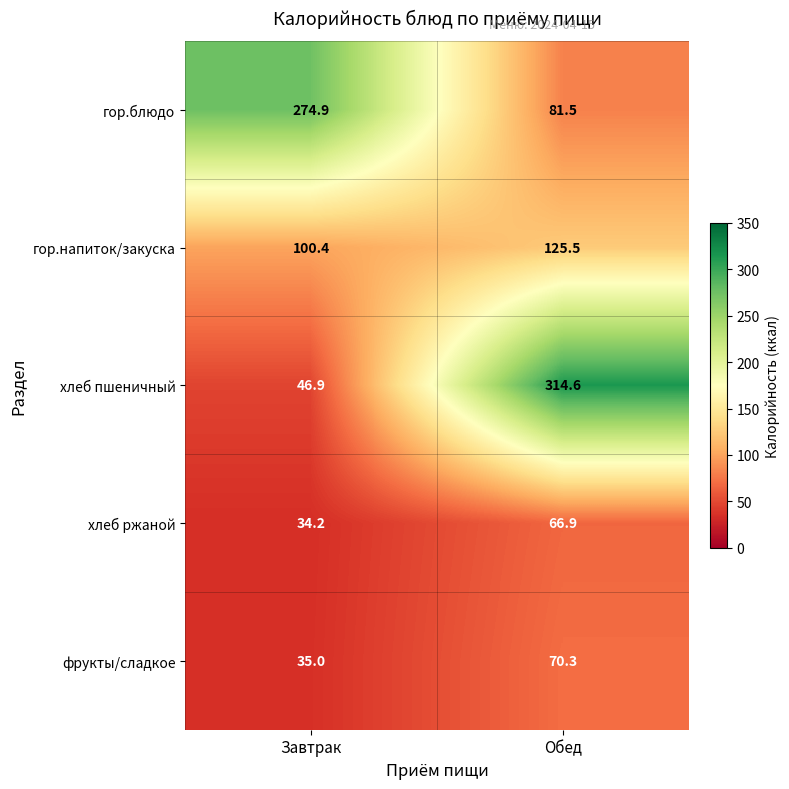

What is the minimum value shown in the chart?

34.2